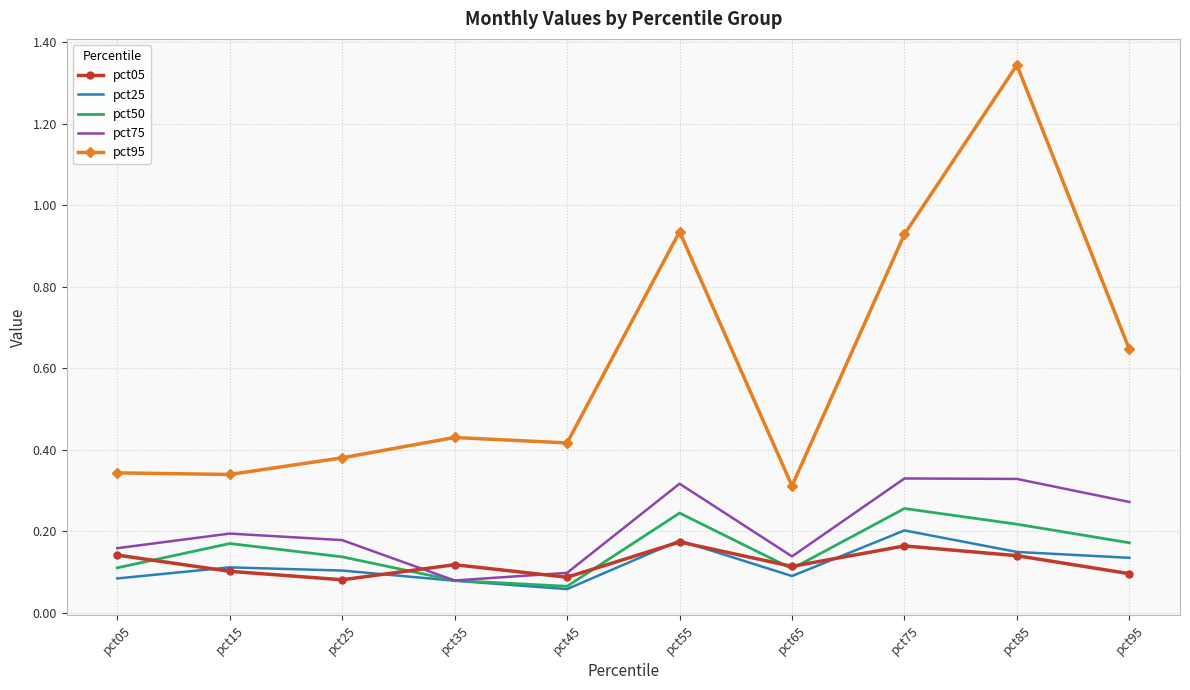

Is it true that pct05 equals 0.2 at pct85?

False